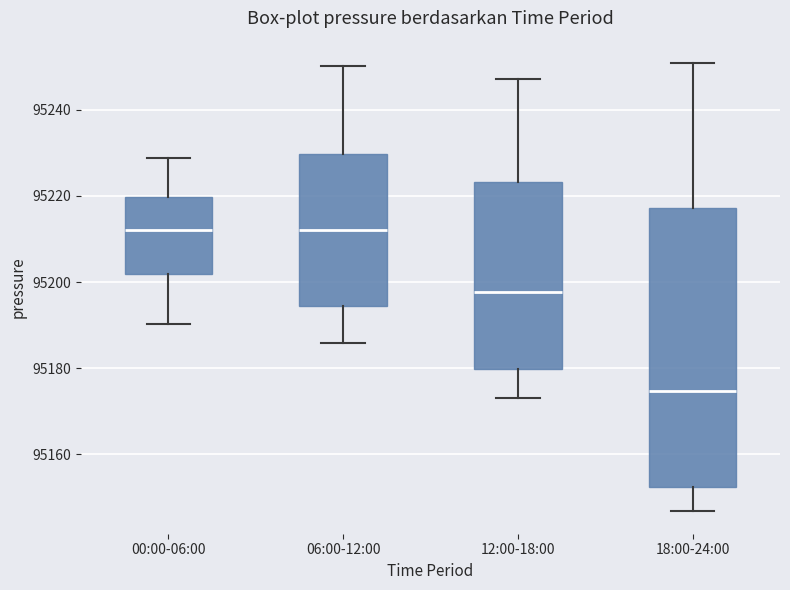

Reading left to right, transcribe this box plot: for each box, give where its median line is, the range the box spans, and where its two whiskers end, as read against the y-axis. The values are not printed on the chart, so give them approximately, as read against the axis.

00:00-06:00: median 95212, box 95202 to 95220, whiskers 95190 to 95228
06:00-12:00: median 95212, box 95194 to 95230, whiskers 95186 to 95250
12:00-18:00: median 95198, box 95180 to 95224, whiskers 95174 to 95248
18:00-24:00: median 95174, box 95152 to 95218, whiskers 95146 to 95250